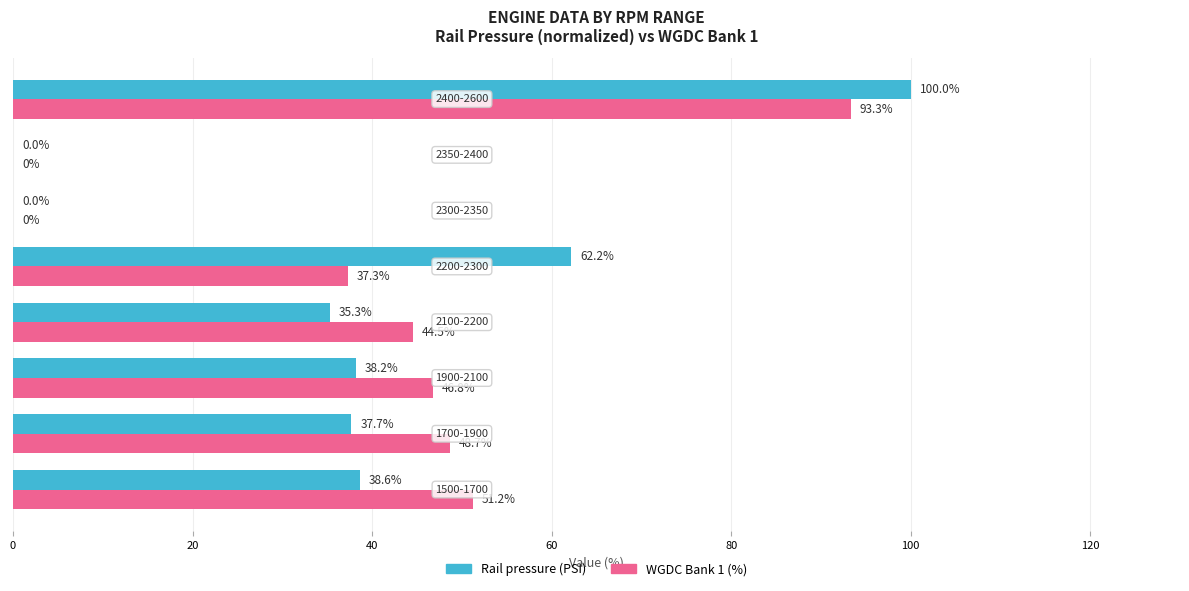

How many data points does each series have?

8